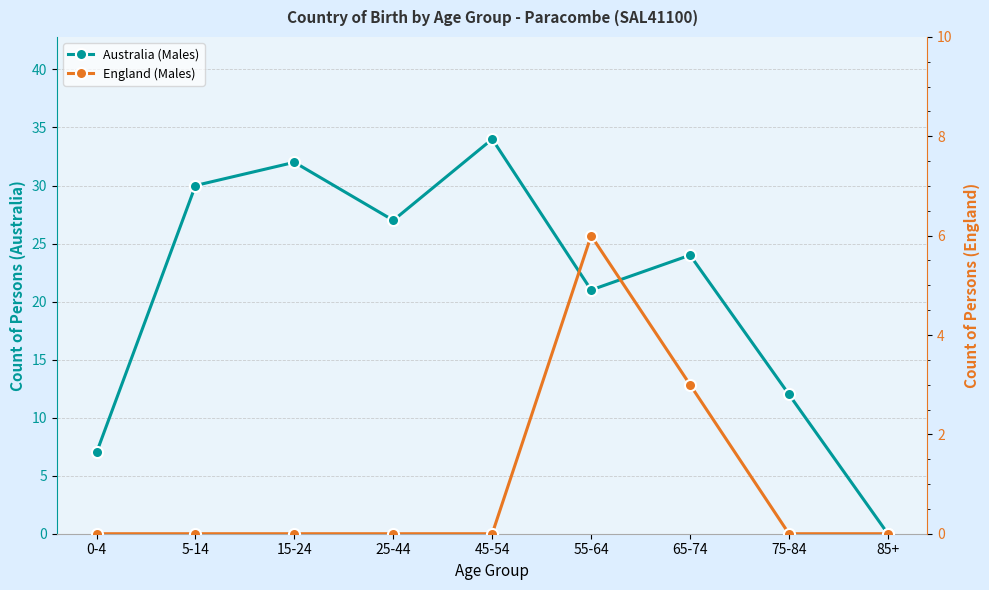

What is the label of the 9th point from the right?

0-4